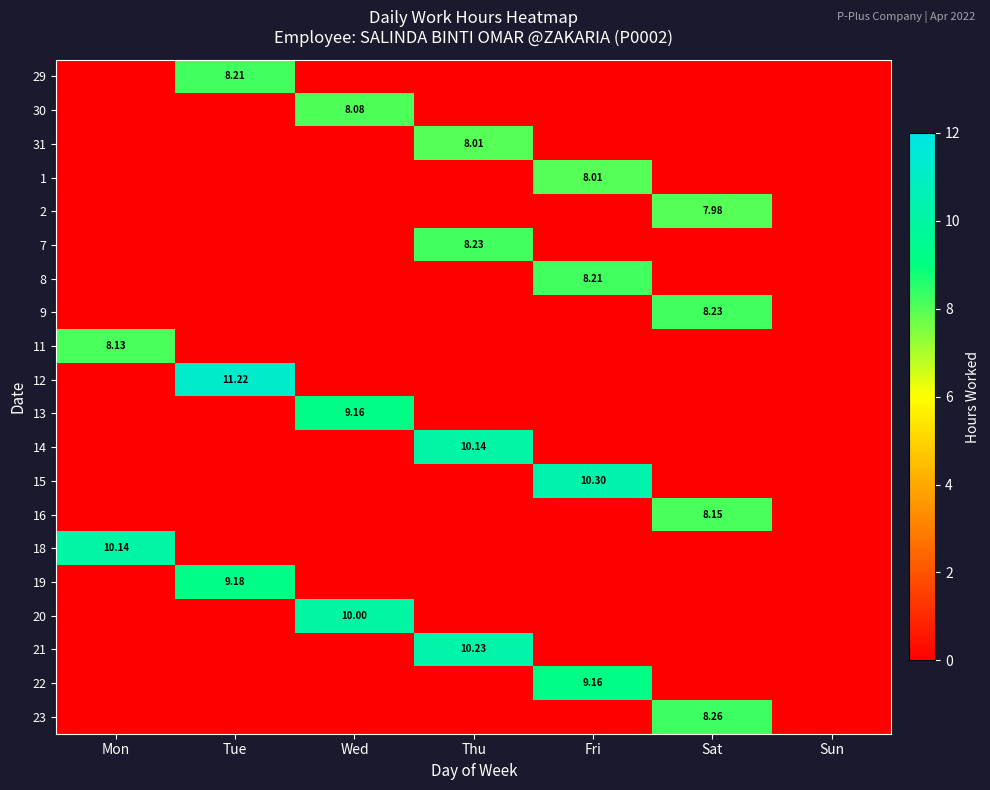

Between Thu and Wed, which is larger?

Thu